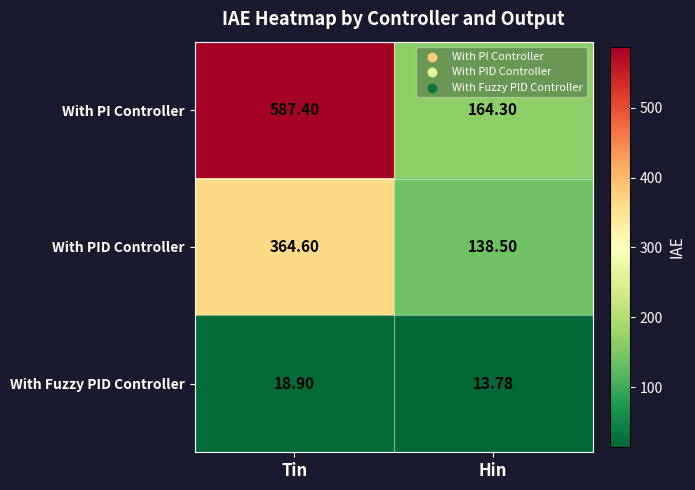

Where is With PID Controller nearest to the value 251?

Hin